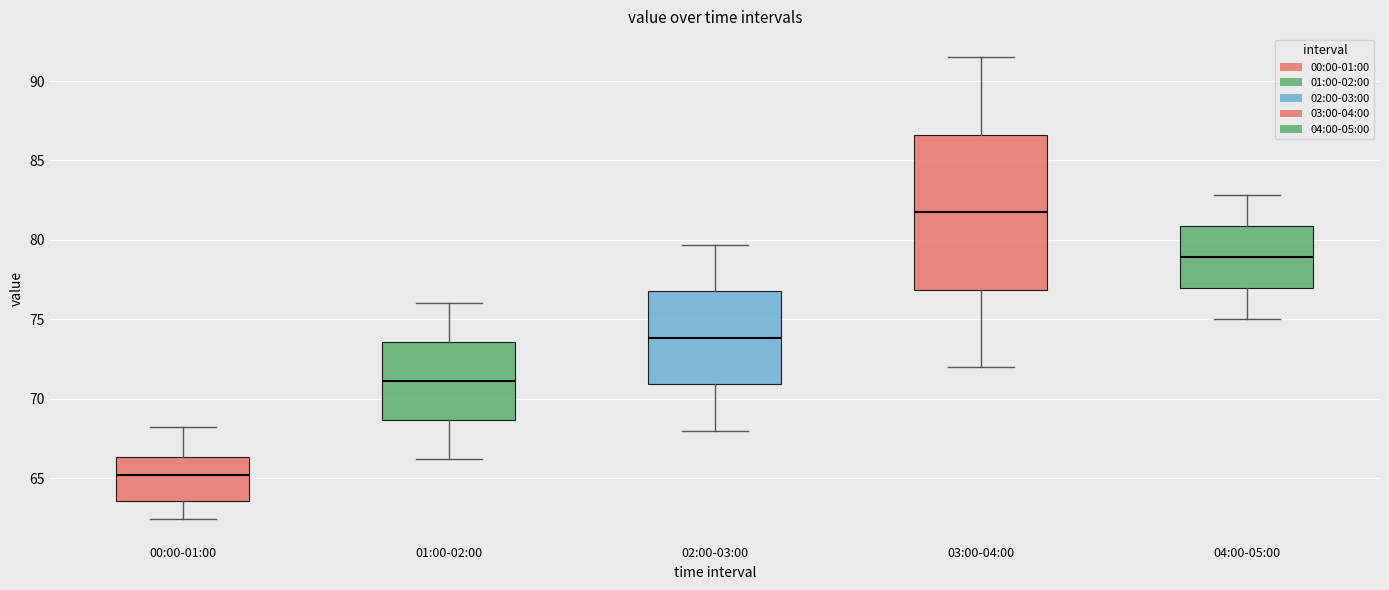

Reading left to right, transcribe this box plot: for each box, give where its median line is, the range the box spans, and where its two whiskers end, as read against the y-axis. The values are not printed on the chart, so give them approximately, as read against the axis.

00:00-01:00: median 65.0, box 63.5 to 66.5, whiskers 62.5 to 68.0
01:00-02:00: median 71.0, box 68.5 to 73.5, whiskers 66.0 to 76.0
02:00-03:00: median 74.0, box 71.0 to 77.0, whiskers 68.0 to 79.5
03:00-04:00: median 82.0, box 77.0 to 86.5, whiskers 72.0 to 91.5
04:00-05:00: median 79.0, box 77.0 to 81.0, whiskers 75.0 to 83.0